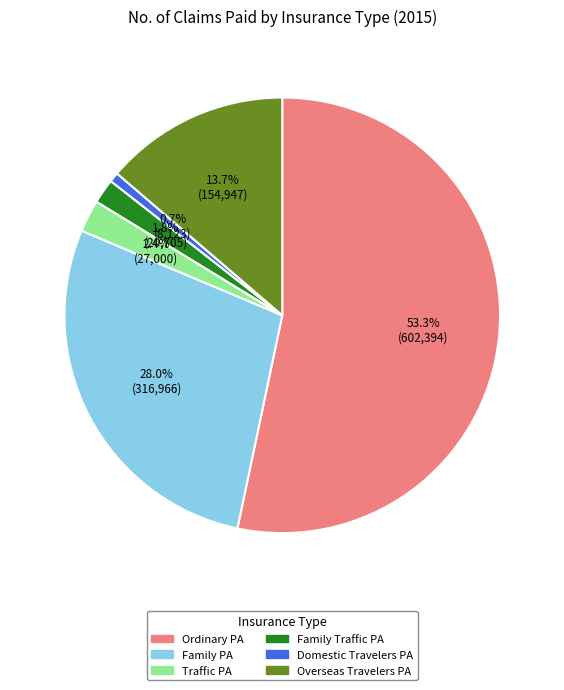

What is the largest slice in the pie chart?

Ordinary PA